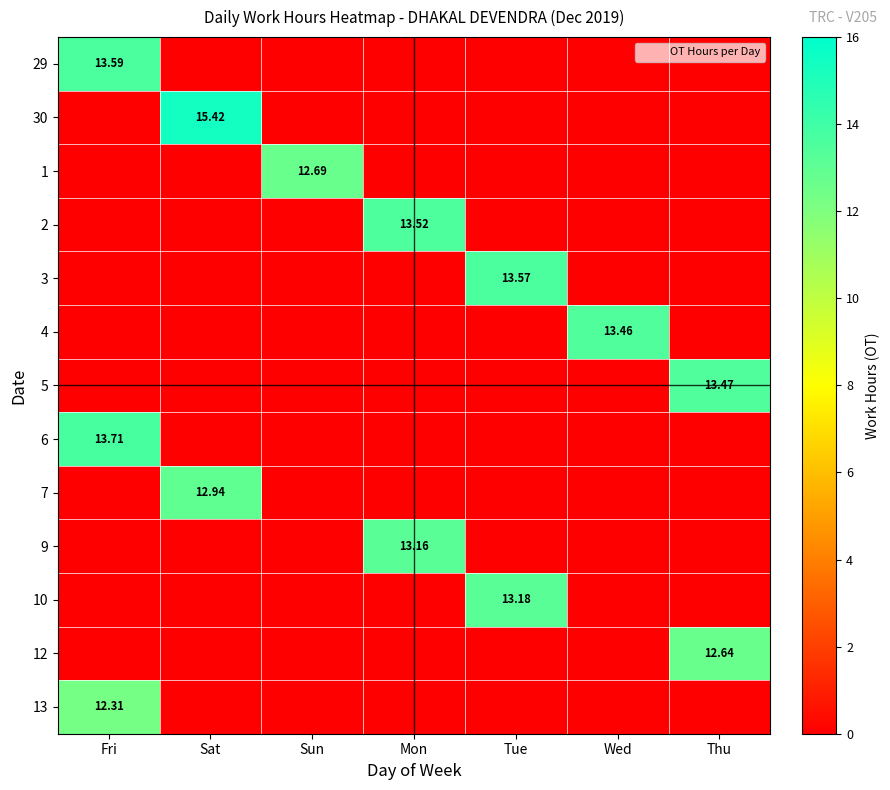

Is it true that 2 equals 0.0 at Wed?

True